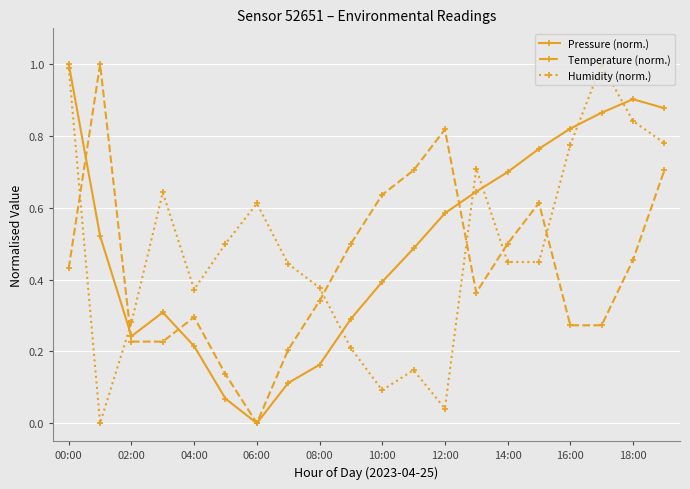

Which series ends up on top after the final intersection of Temperature (norm.) and Humidity (norm.)?

Humidity (norm.)